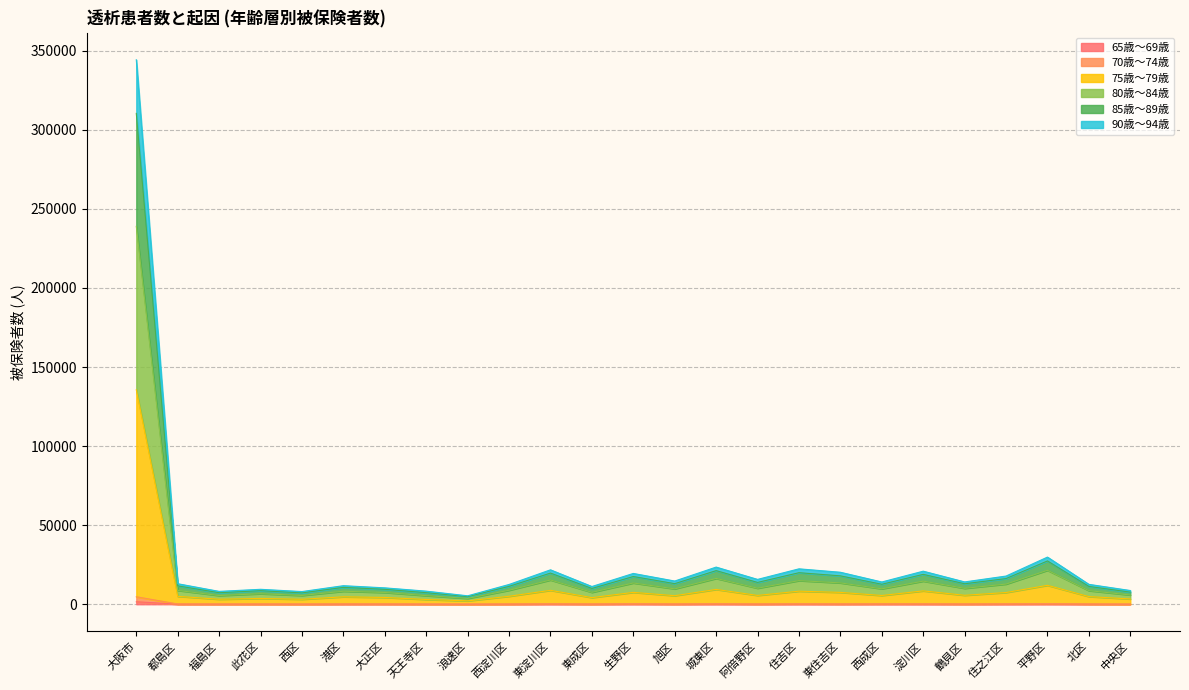

How many lines are shown in the chart?

6